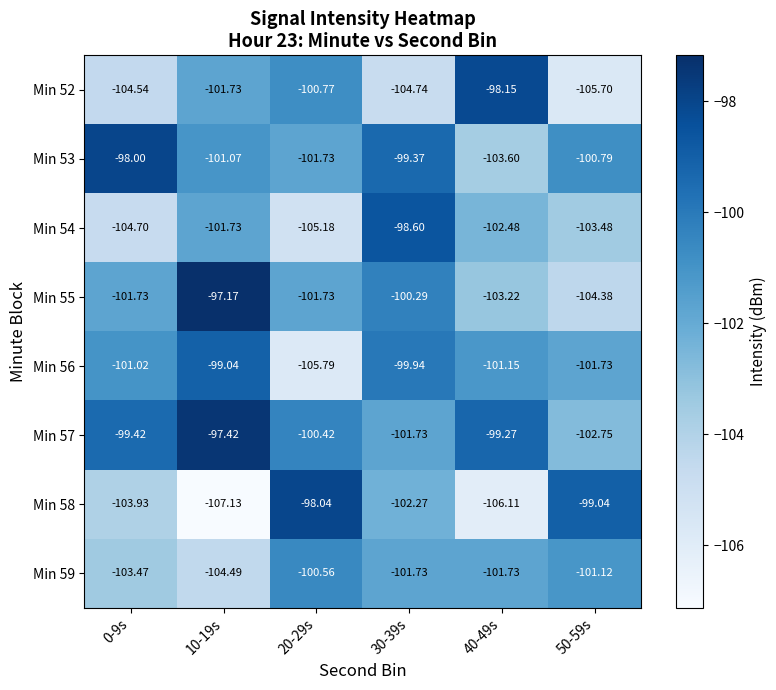

What is the sum of the Min 57 values at 50-59s and 0-9s?

-202.2